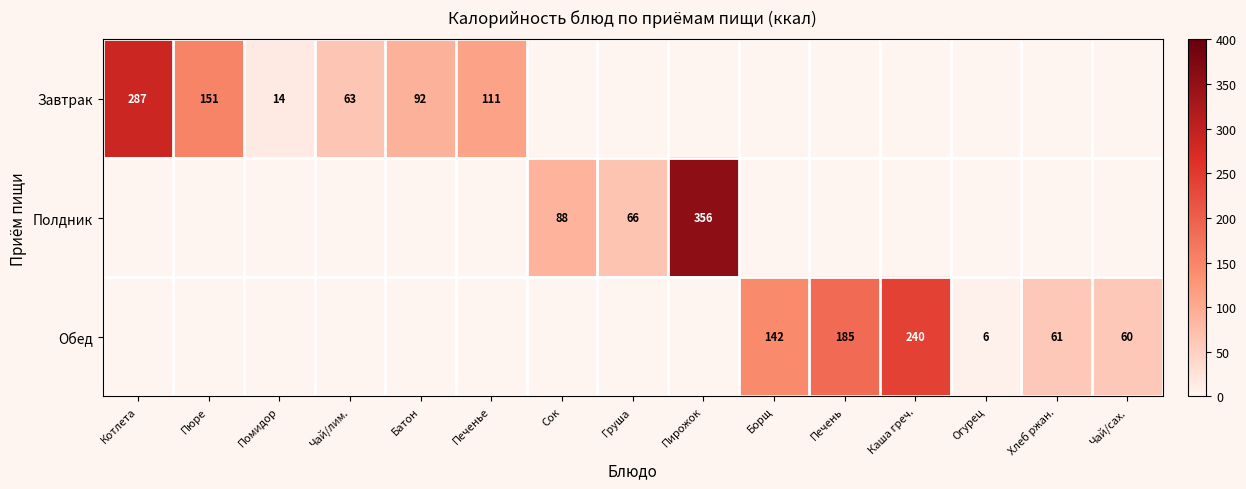

Is the value of Обед at Хлеб ржан. greater than the value of Полдник at Пирожок?

No